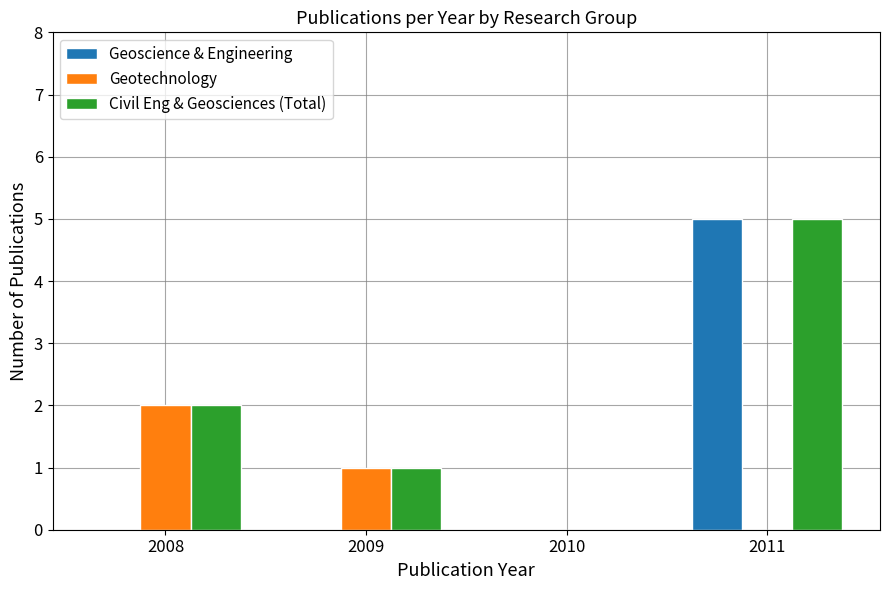

What is the average value of the Geotechnology series?

1